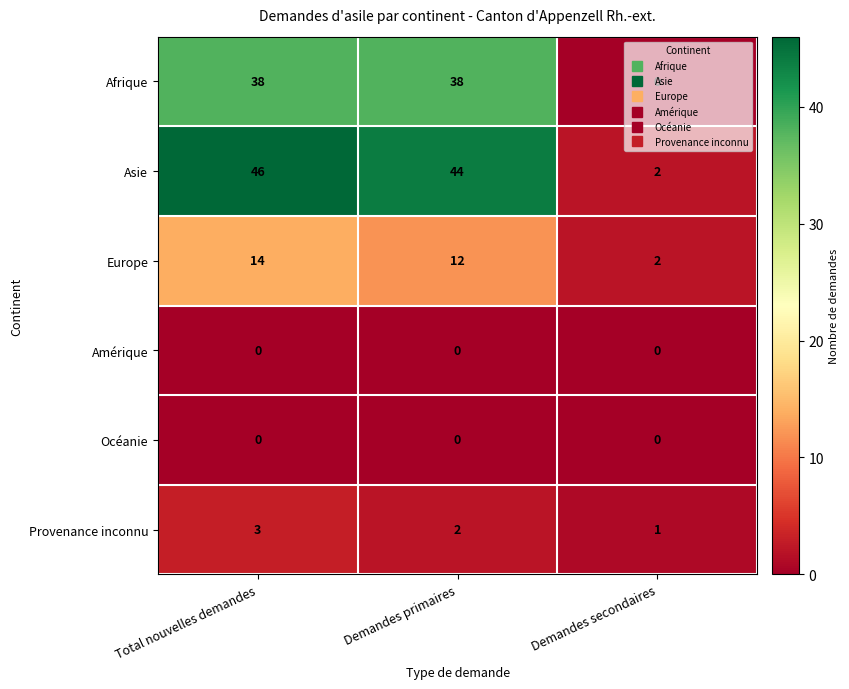

How many distinct data groups are displayed?

6